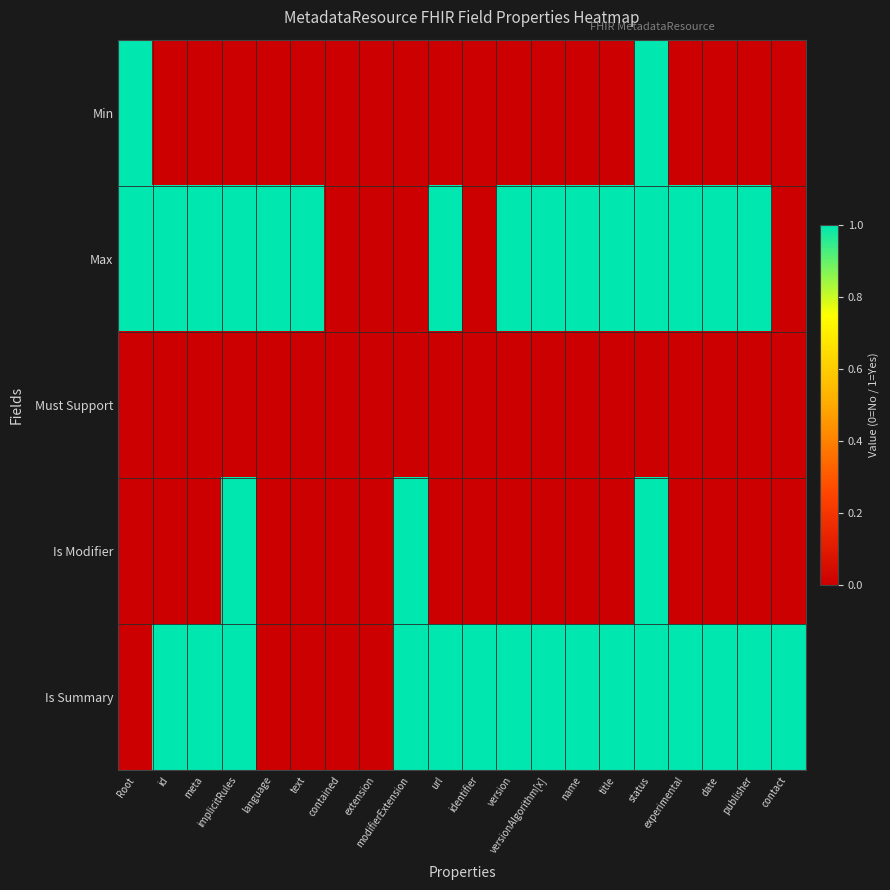

At which category is the sum across all series the highest?

status